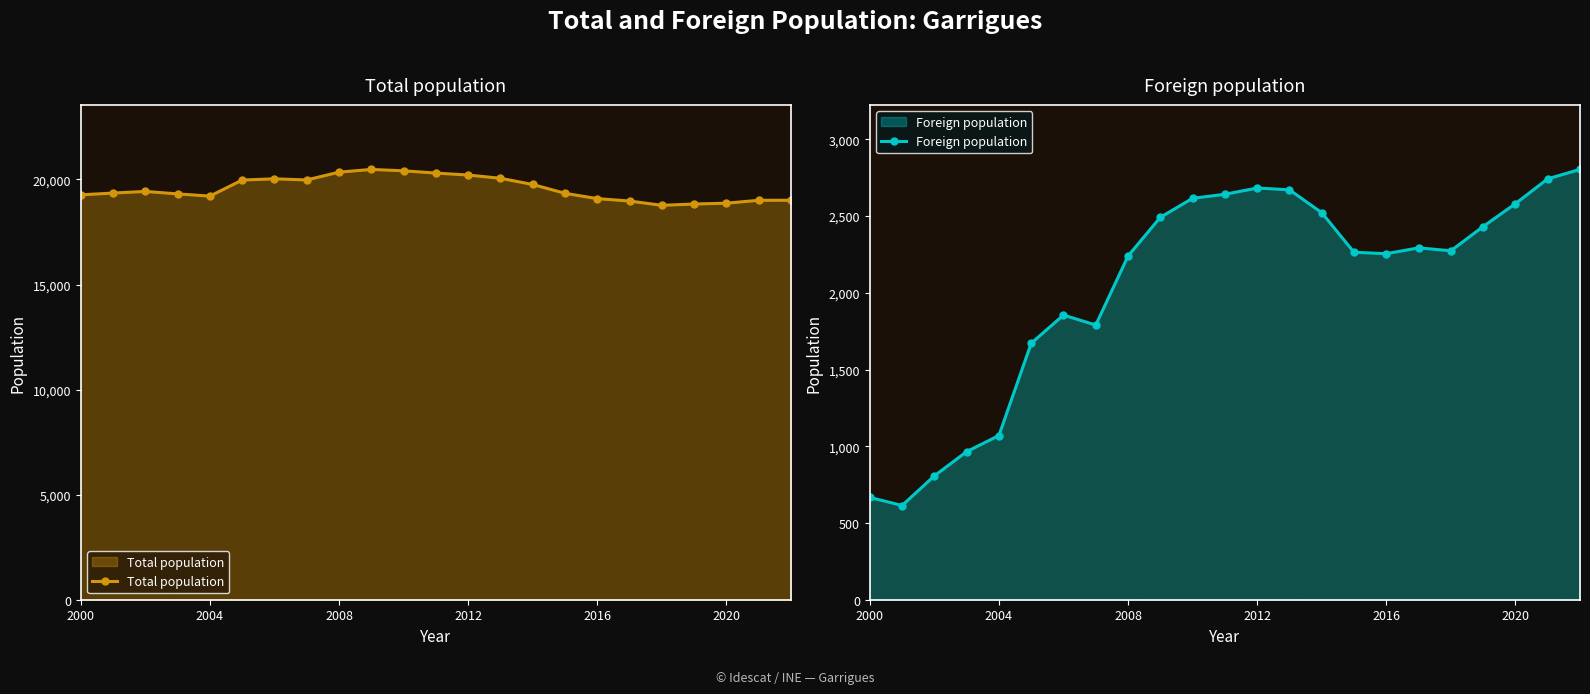

What is the lowest value of the Total population series?

18771